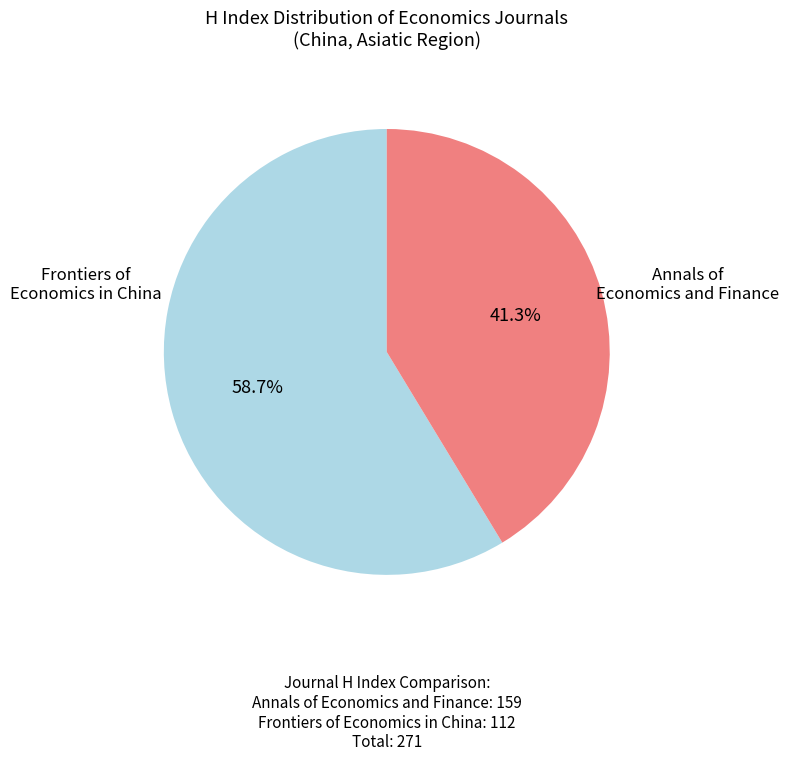

How many slices are in this pie chart?

2